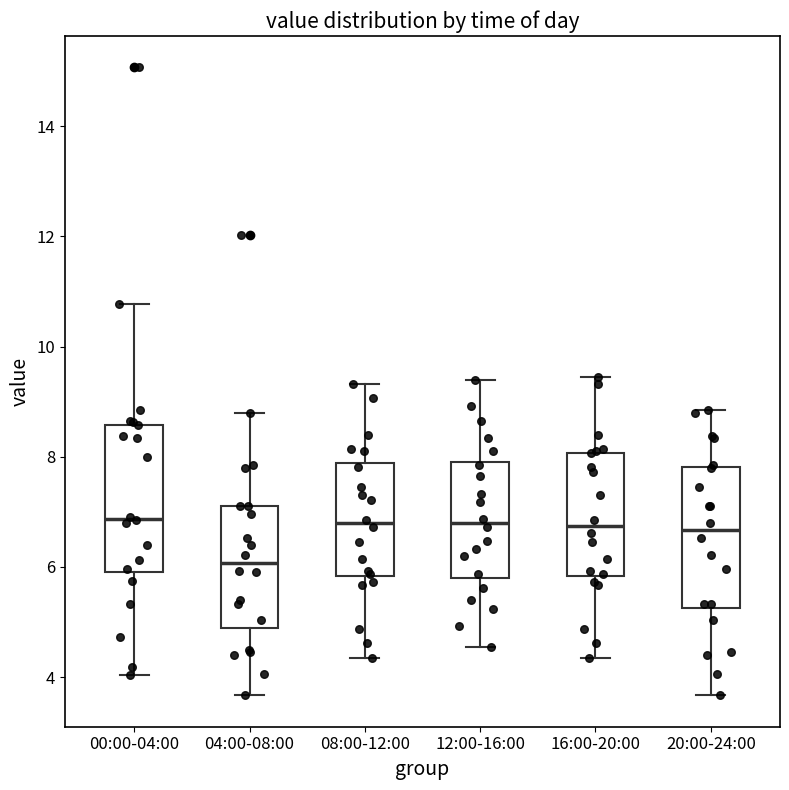

Where does the upper whisker of the box for 00:00-04:00 end on the y-axis? The values are not printed on the chart, so give them approximately, as read against the axis.

10.8